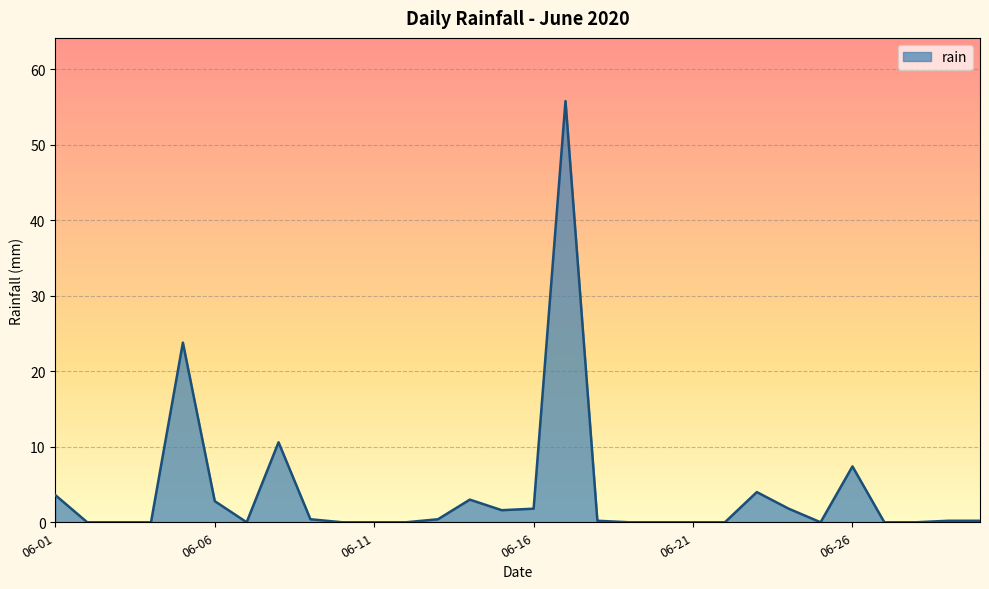

What is the difference between the maximum and minimum values?

55.8